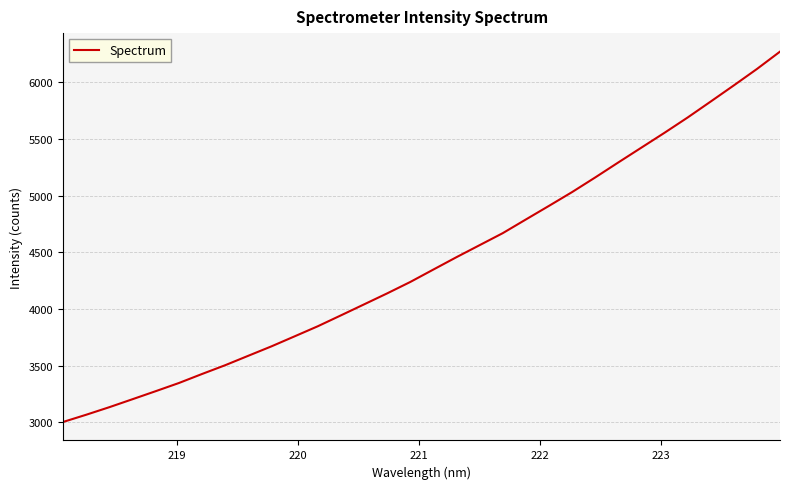

What is the maximum value shown in the chart?

6271.2